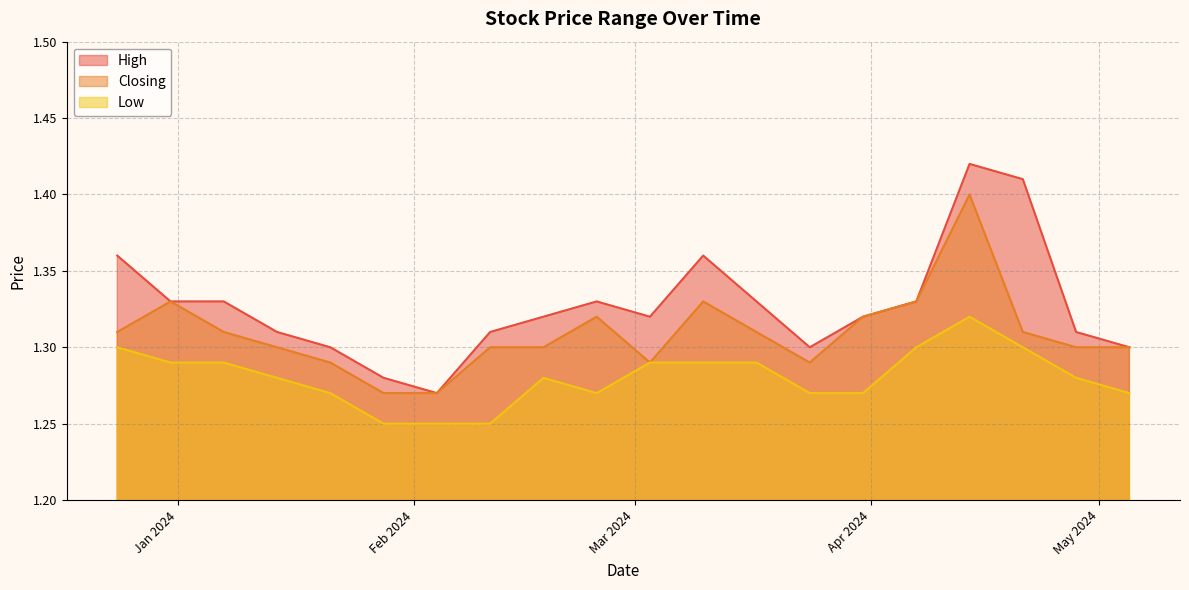

List the series in order of their overall mean, lowest first.

Low, Closing, High